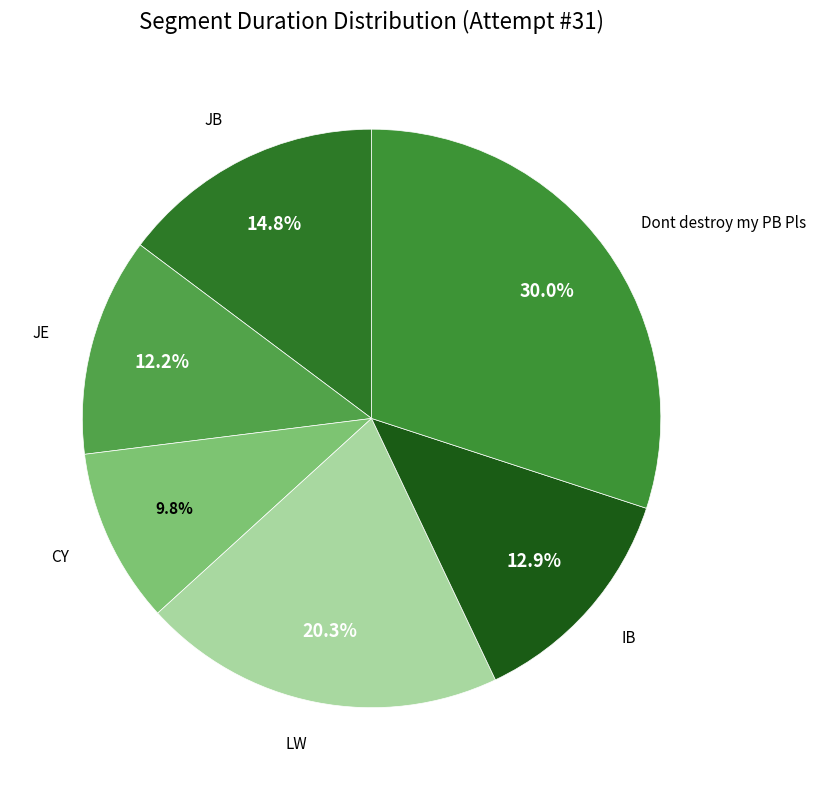

What is the total percentage of JE and Dont destroy my PB Pls?

42.2%